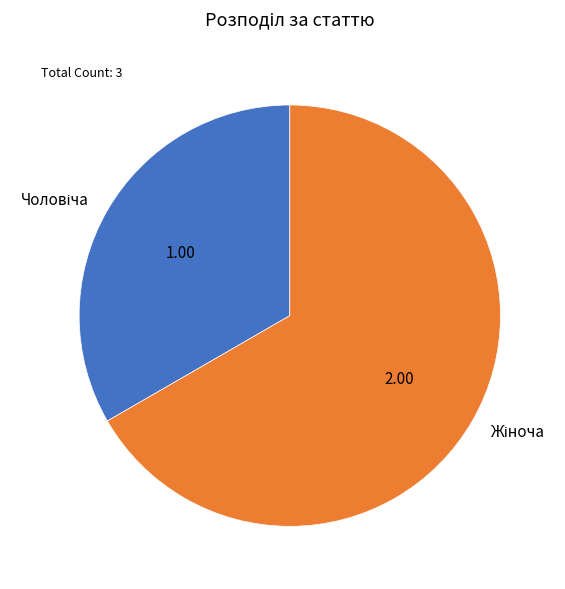

Is there any slice that represents more than half of the pie?

Yes